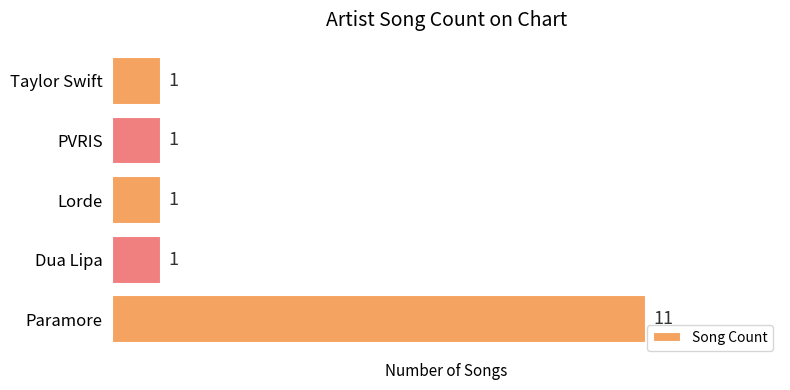

How many categories are shown in the chart?

5